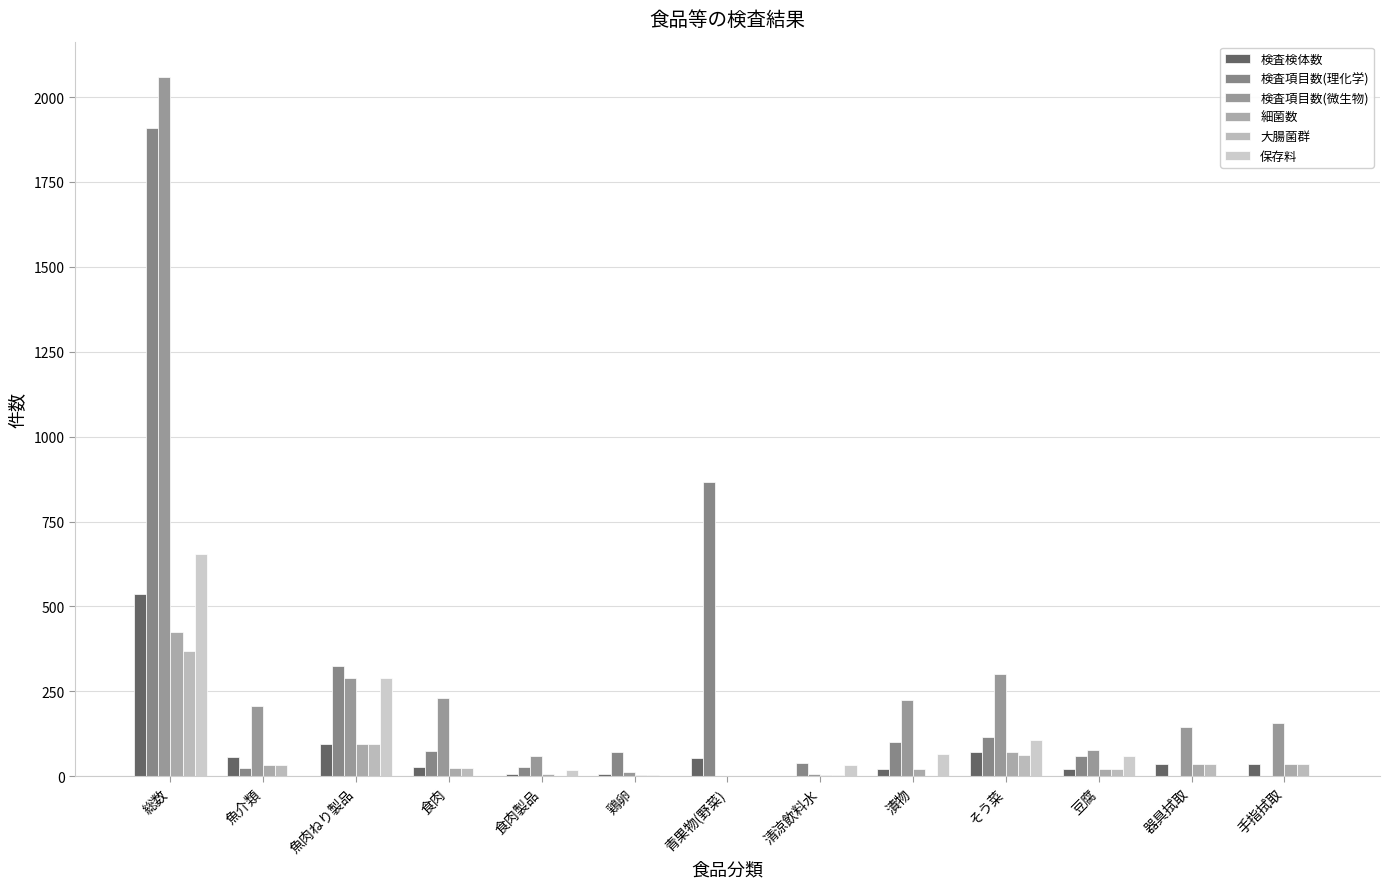

Count the number of categories in the chart.

13